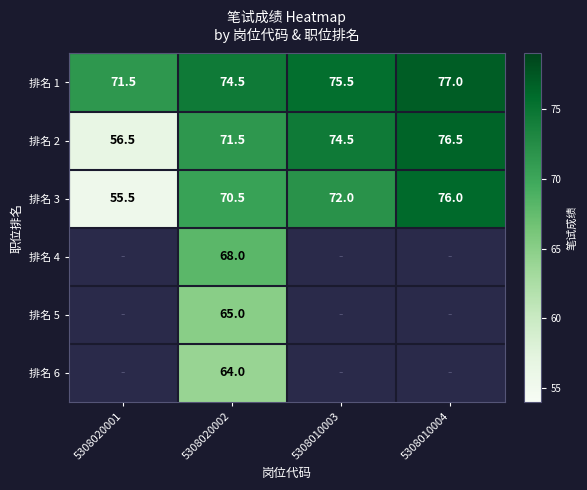

What is the sum of the 排名 3 values at 5308010003 and 5308020001?

127.5